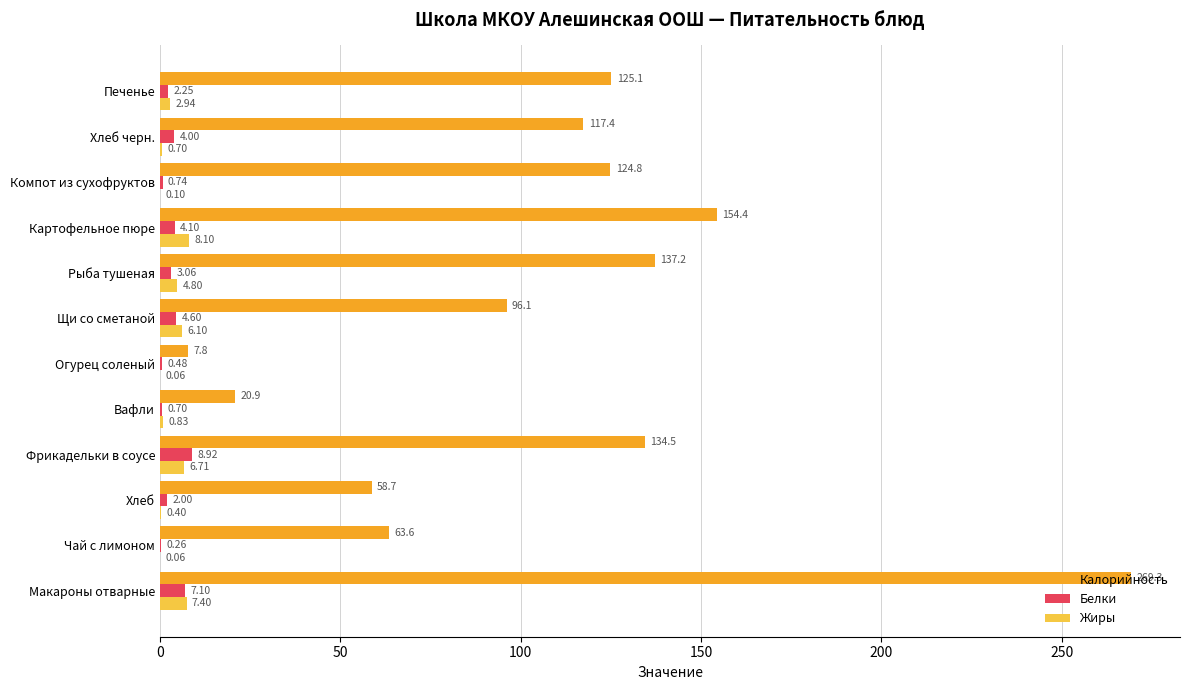

What is the sum of all Белки values?

38.2